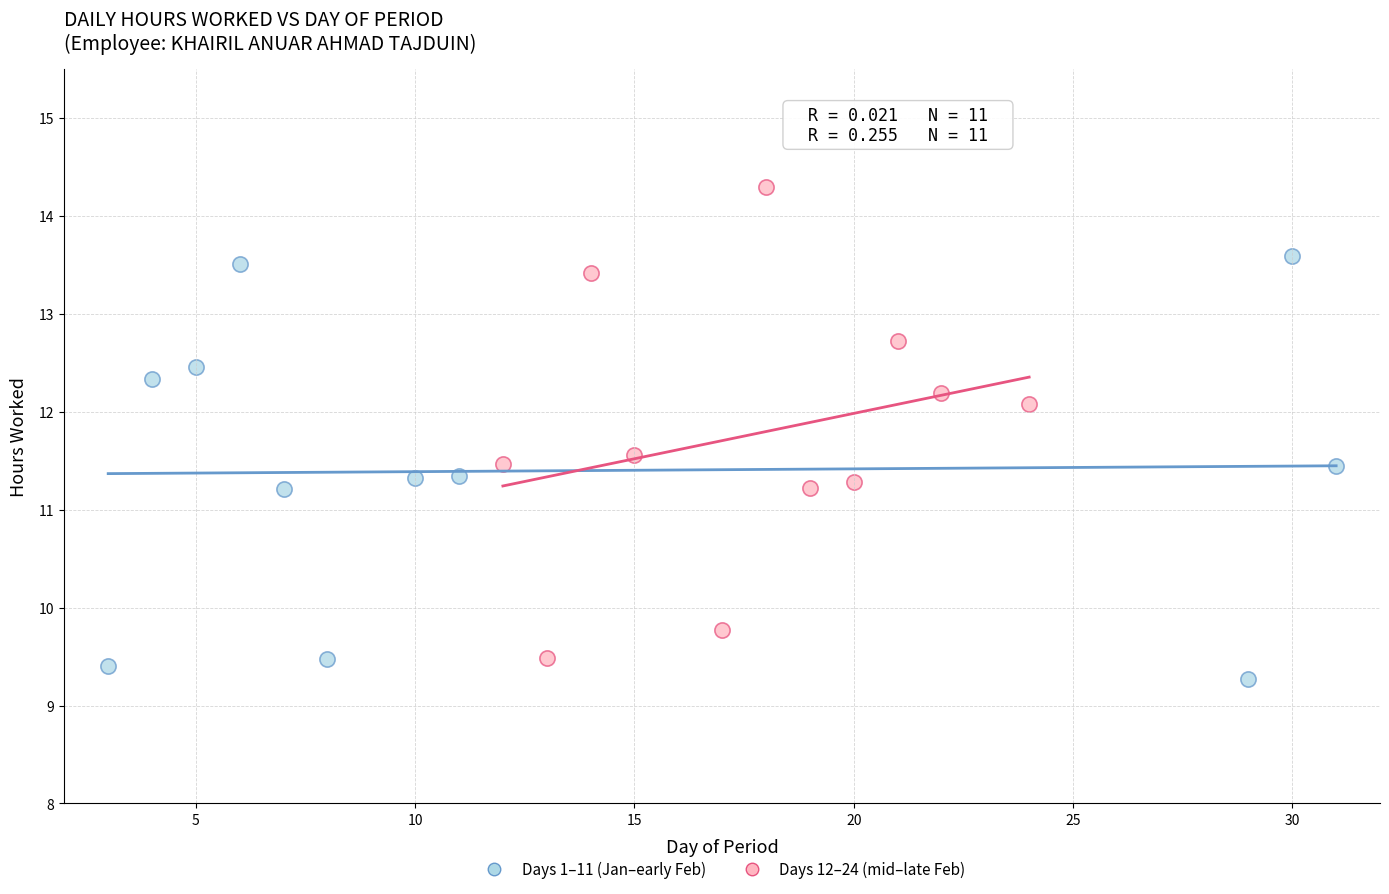

Which series has the largest Y range (max minus min)?

Days 12–24 (mid–late Feb)